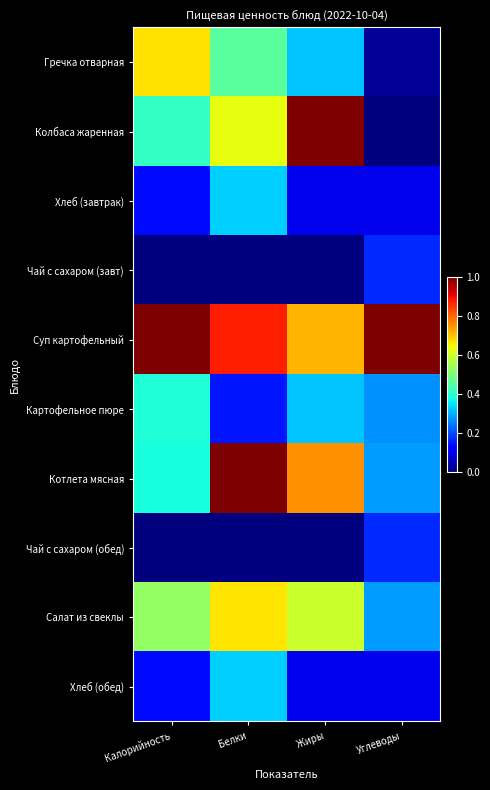

Which series has the largest total across all categories?

Суп картофельный